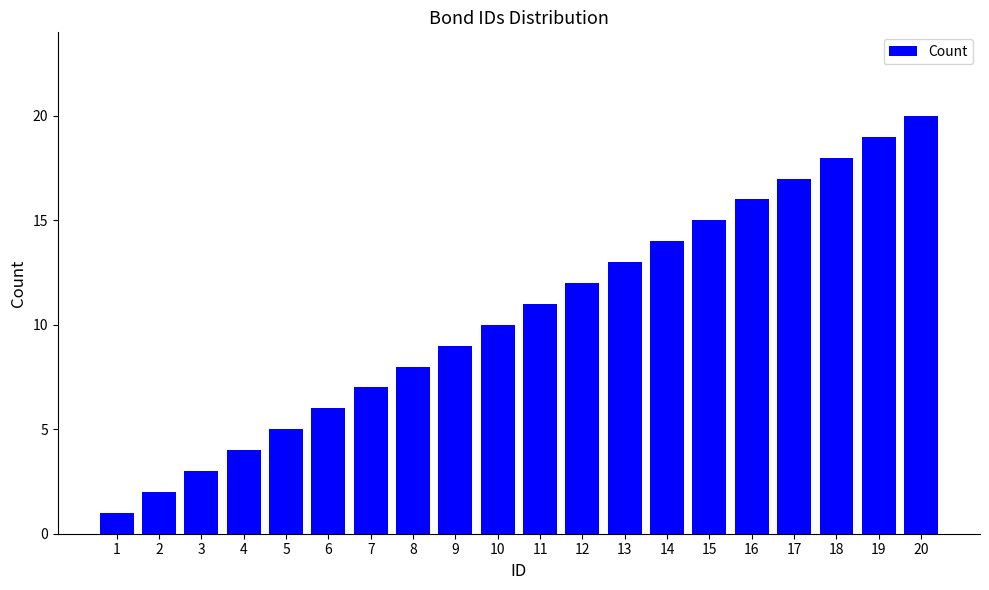

Where is the data nearest to the value 10?

10